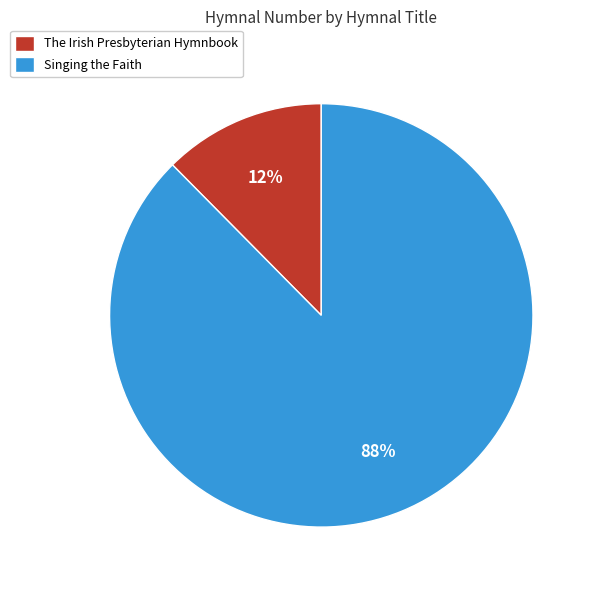

True or false: The Irish Presbyterian Hymnbook accounts for 12% of the total.

True